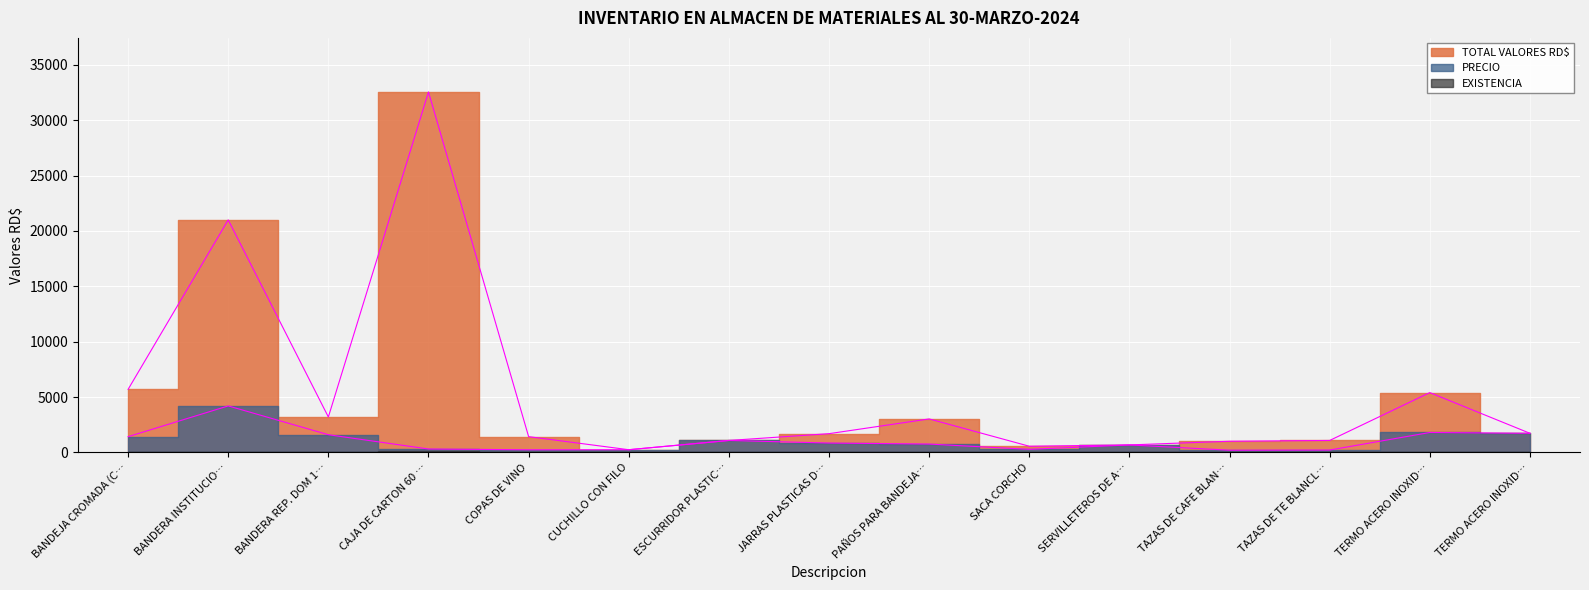

What is the total value across all series at COPAS DE VINO?

1664.0